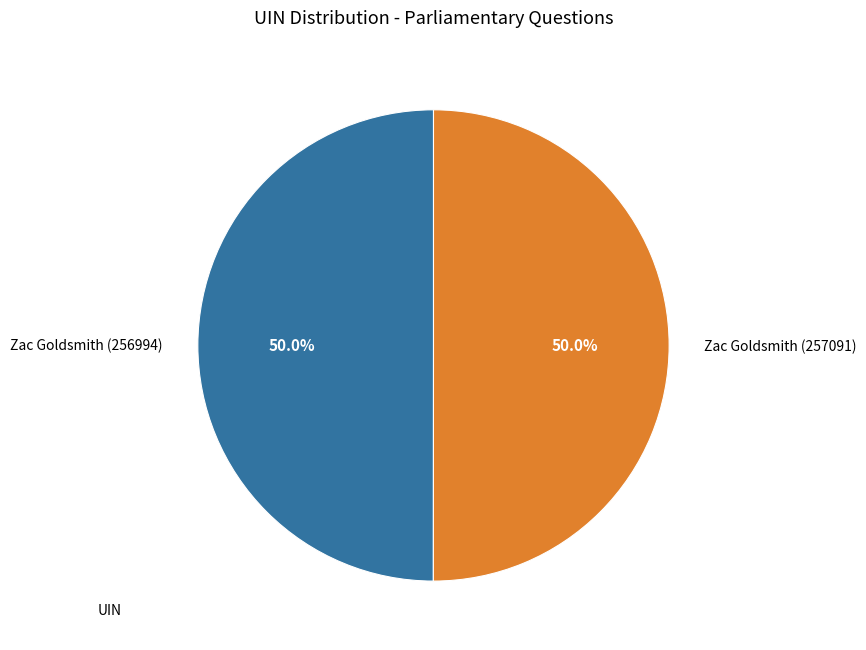

What percentage is NOT represented by Zac Goldsmith (257091)?

50.0%